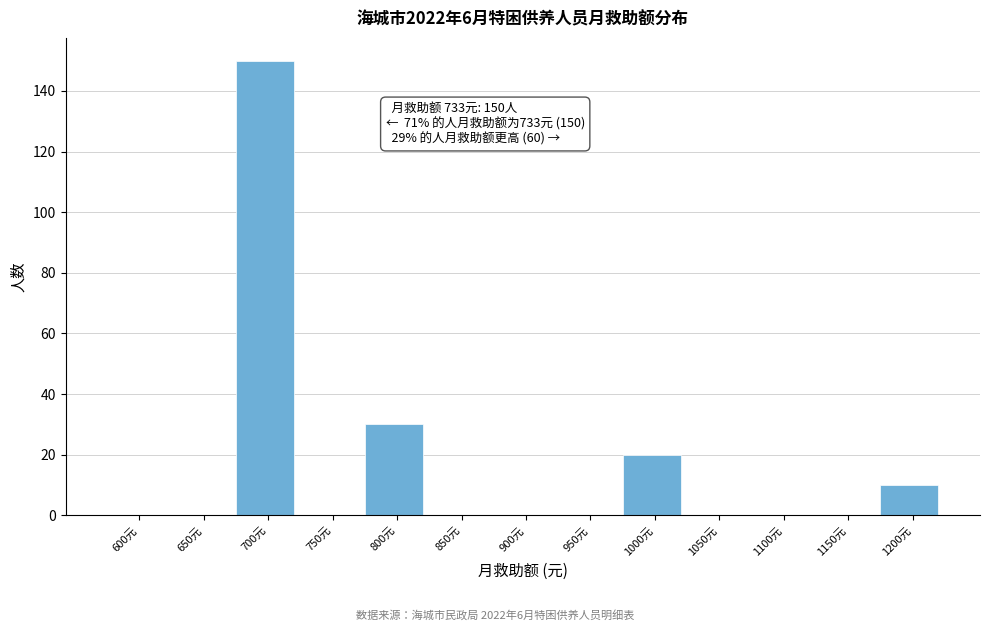

Reading left to right, what are all the values shown in this chart?

600元=0	650元=0	700元=150	750元=0	800元=30	850元=0	900元=0	950元=0	1000元=20	1050元=0	1100元=0	1150元=0	1200元=10